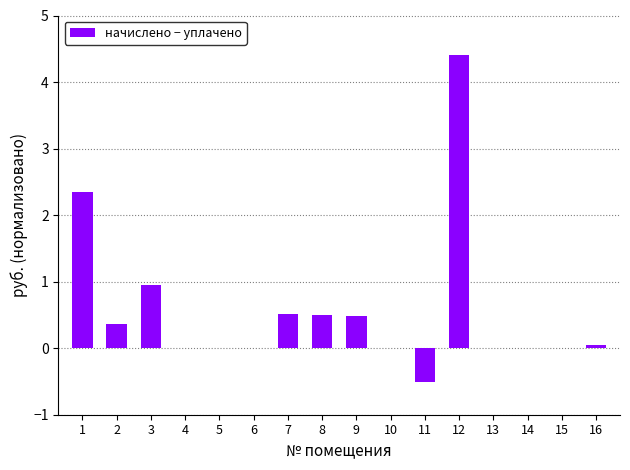

Is it true that the value at 7 is 0.5?

True